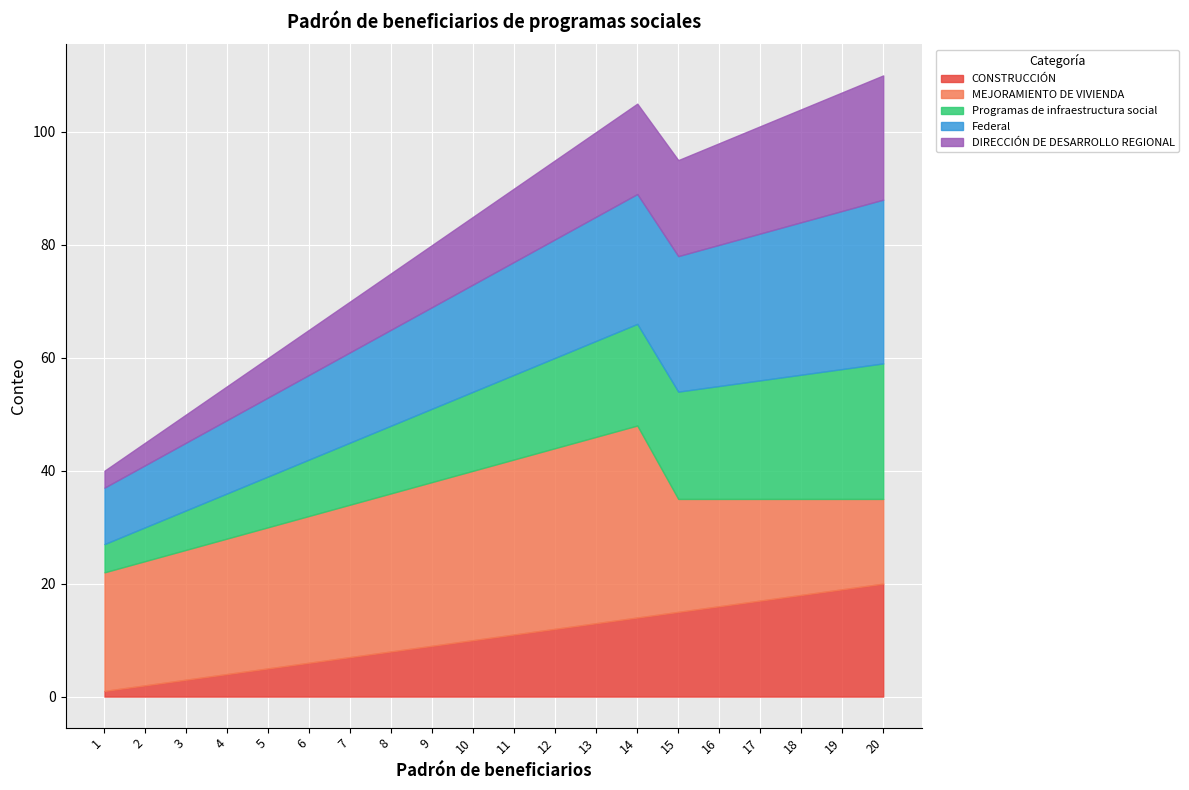

What is the average value of the CONSTRUCCIÓN series?

10